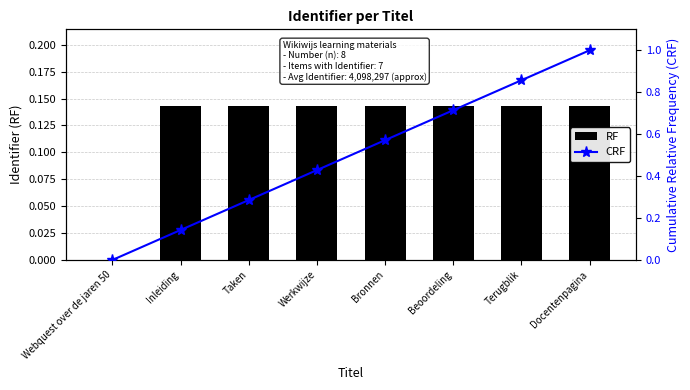

What is the value of the CRF bar at the 2nd from the left?

0.1